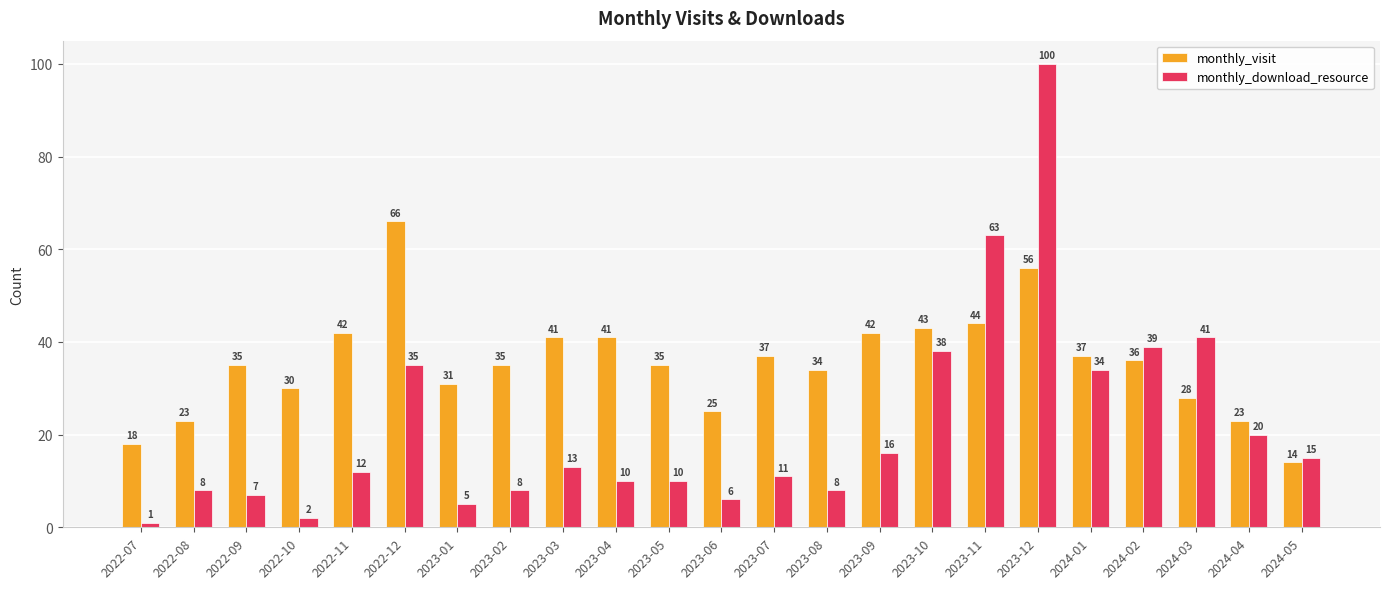

What are all the series names shown in the legend?

monthly_visit, monthly_download_resource